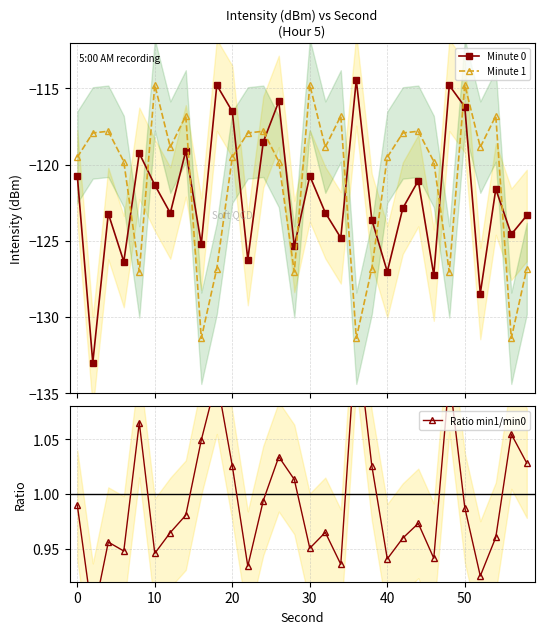

What are all the series names shown in the legend?

Minute 0, Minute 1, Ratio min1/min0